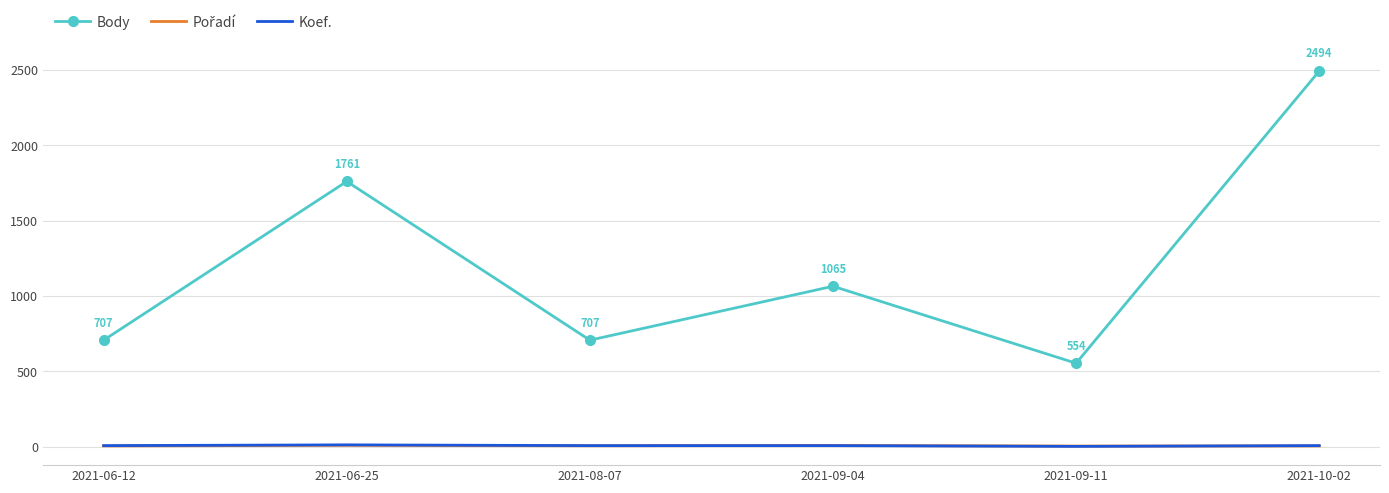

Which series has the largest total across all categories?

Body